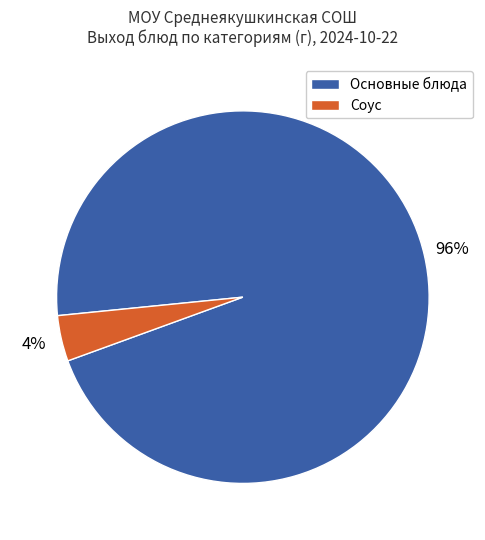

To the nearest percent, what is the difference between the largest and smallest slice percentages?

92%